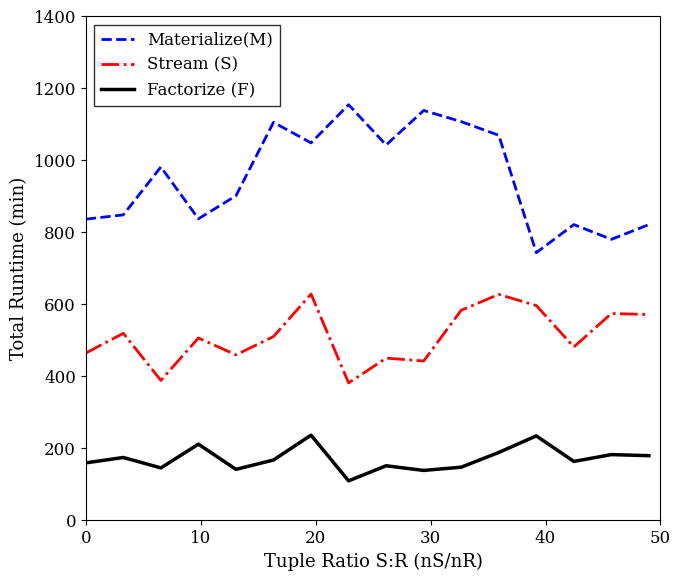

What is the maximum value shown in the chart?

1155